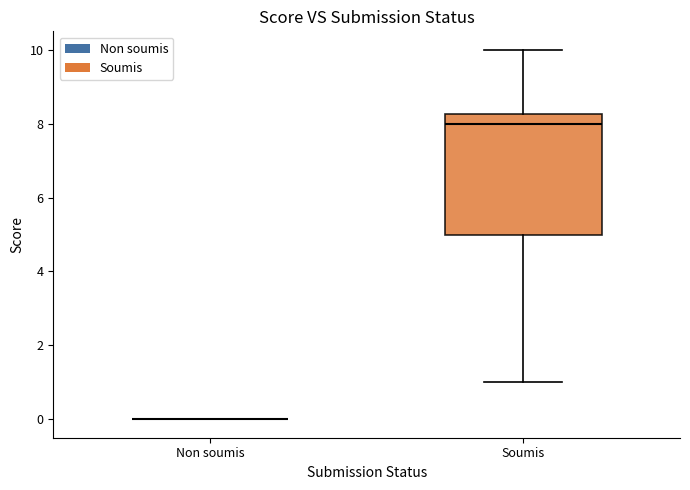

Reading left to right, read every box against the y-axis: the position of its median line, the range the box covers, and the ends of its whiskers. The values are not printed on the chart, so give them approximately, as read against the axis.

Non soumis: box collapsed to a line at 0.0, whiskers 0.0 to 0.0
Soumis: median 8.0, box 5.0 to 8.2, whiskers 1.0 to 10.0